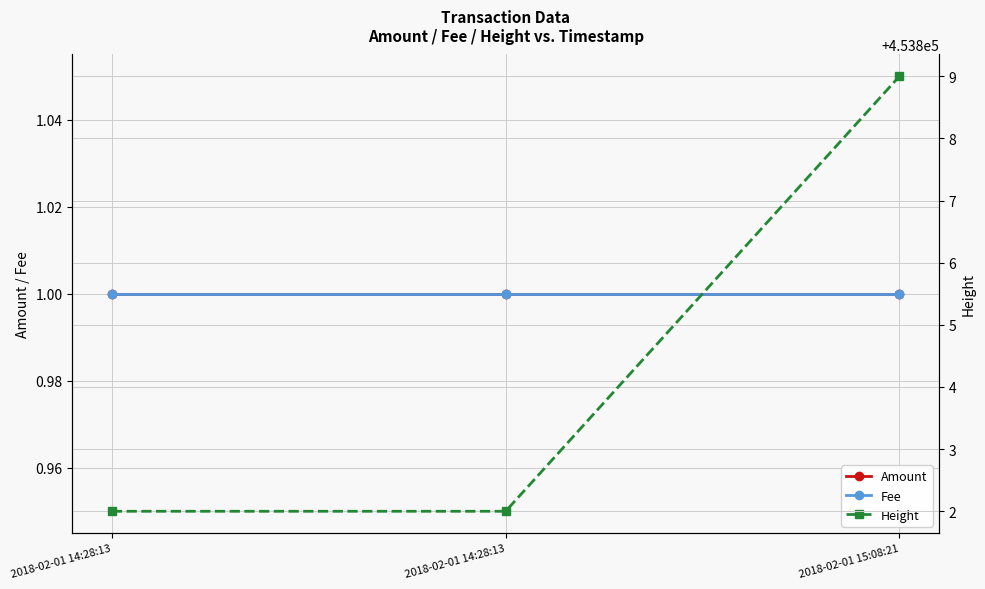

Is the value of Height at 2018-02-01 14:28:13 greater than the value of Fee at 2018-02-01 14:28:13?

Yes